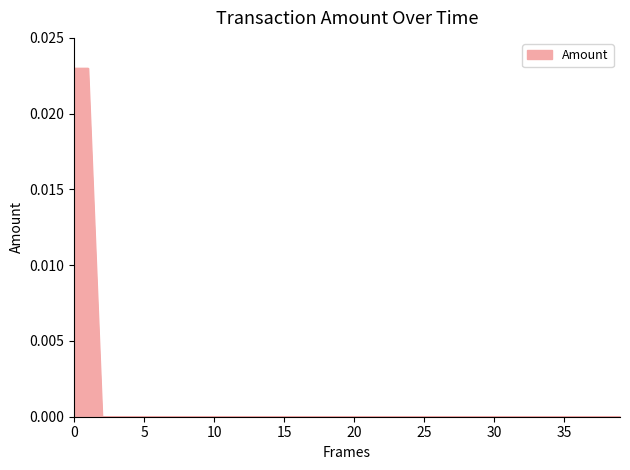

Is this an area chart (filled region under the line)?

Yes